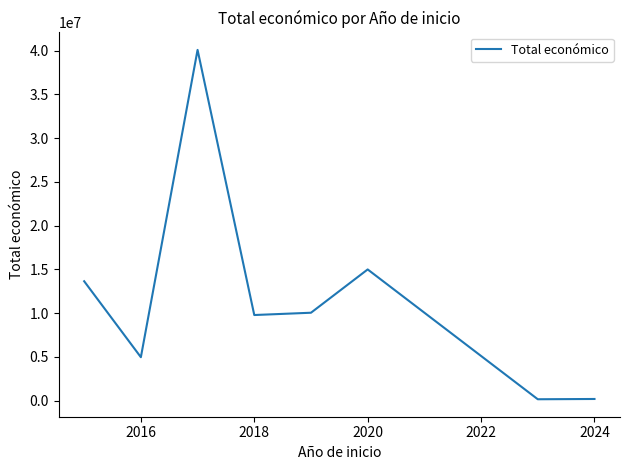

Is this an area chart (filled region under the line)?

No